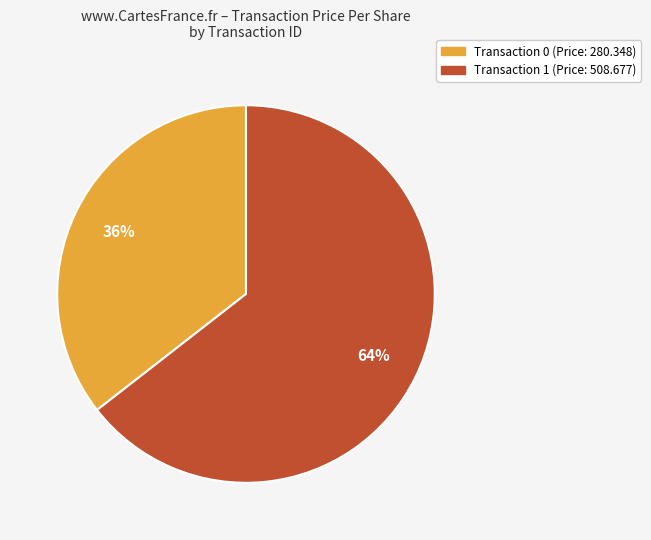

To the nearest percent, what portion does Transaction 1 (Price: 508.677) represent?

64%